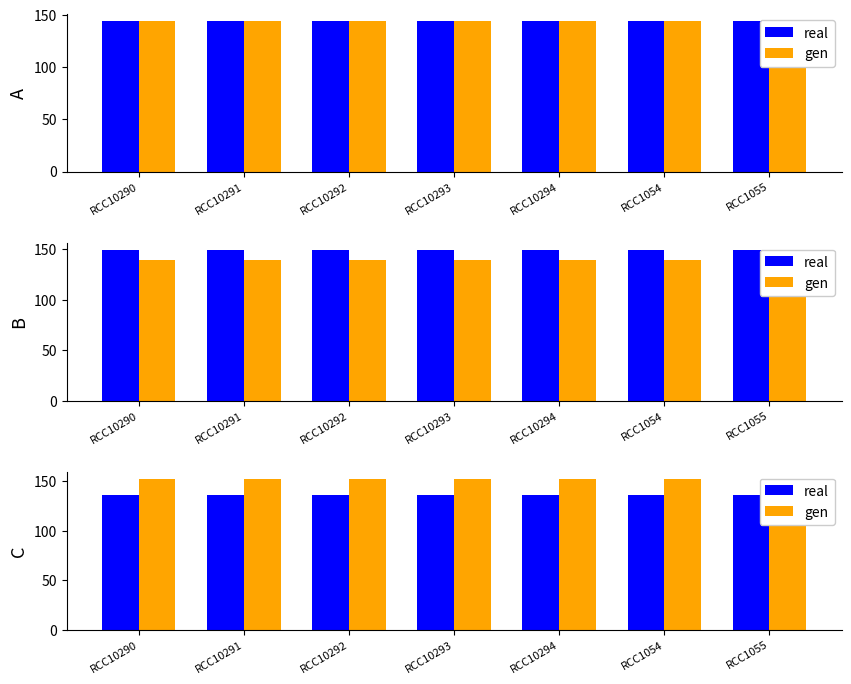

Reading left to right, extract all data points from this chart.

real: 136.2	136.2	136.2	136.2	136.2	136.2	136.2
gen: 152.2	152.2	152.2	152.2	152.2	152.2	152.2